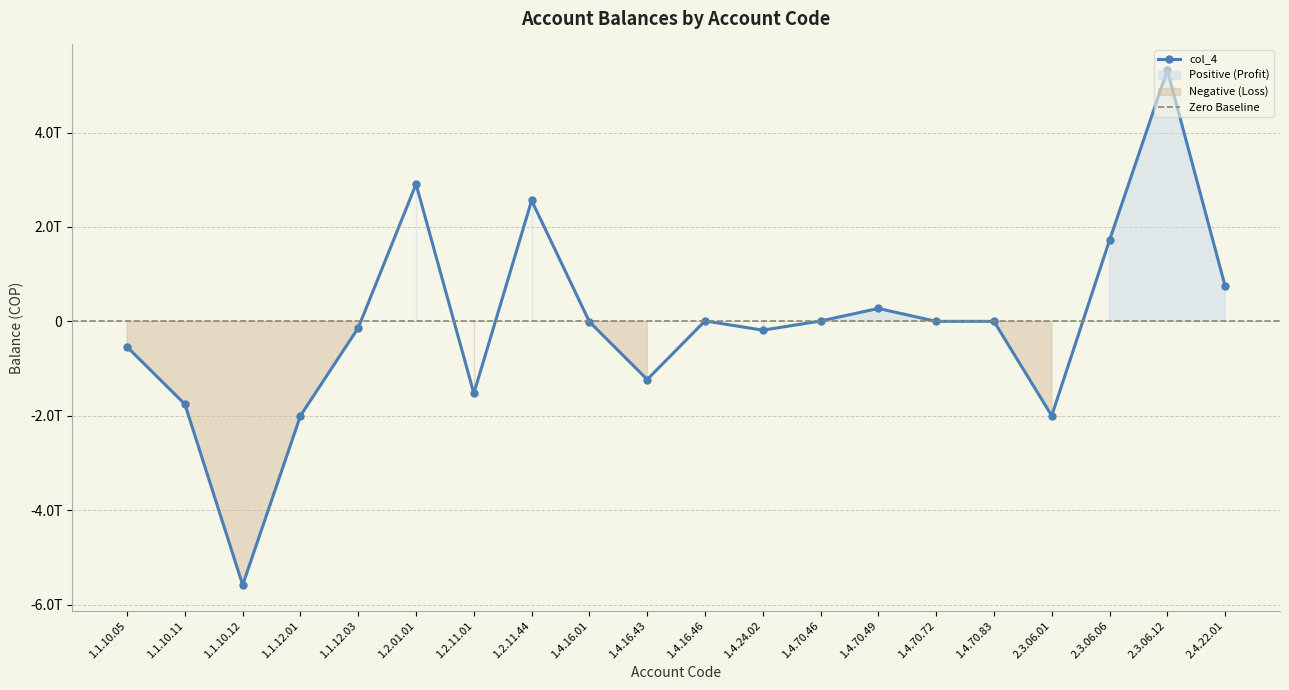

What is the label of the 3rd point from the left?

1.1.10.12